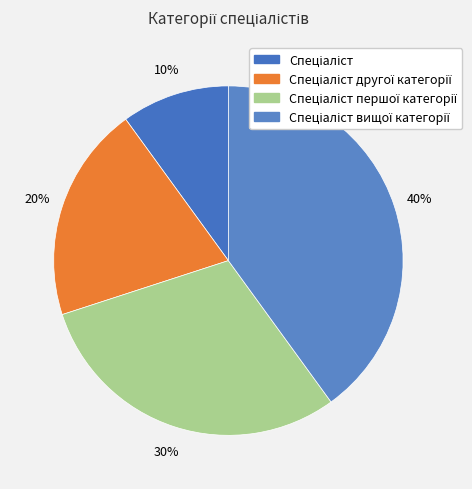

To the nearest percent, what is the average slice percentage?

25%